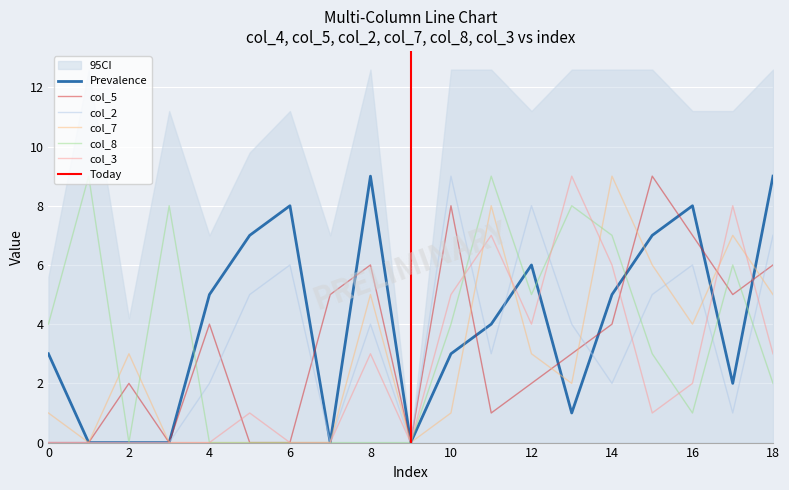

How many categories are shown in the chart?

19